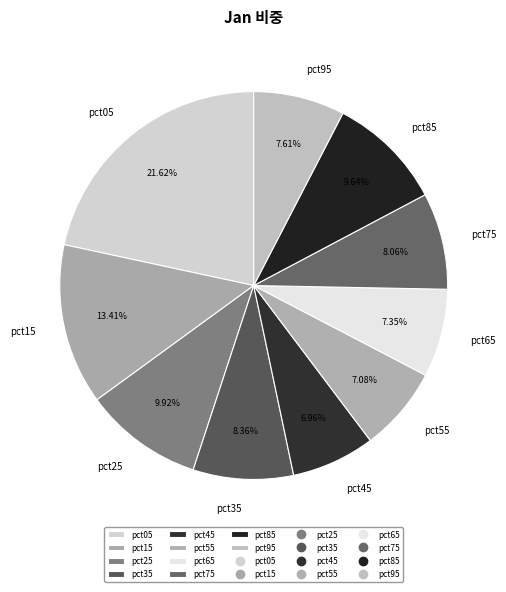

True or false: pct15 accounts for 1% of the total.

False